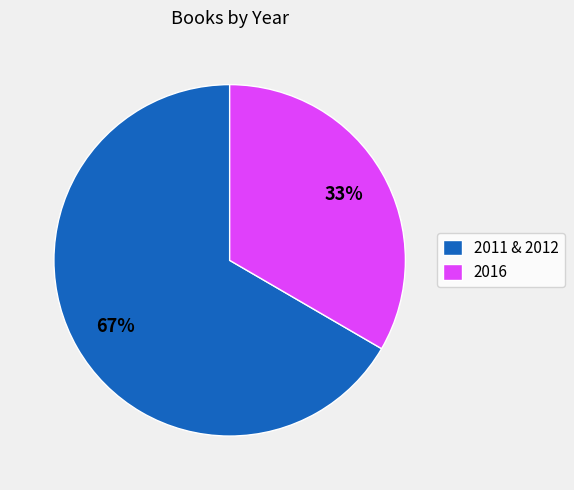

What is the majority slice?

2011 & 2012